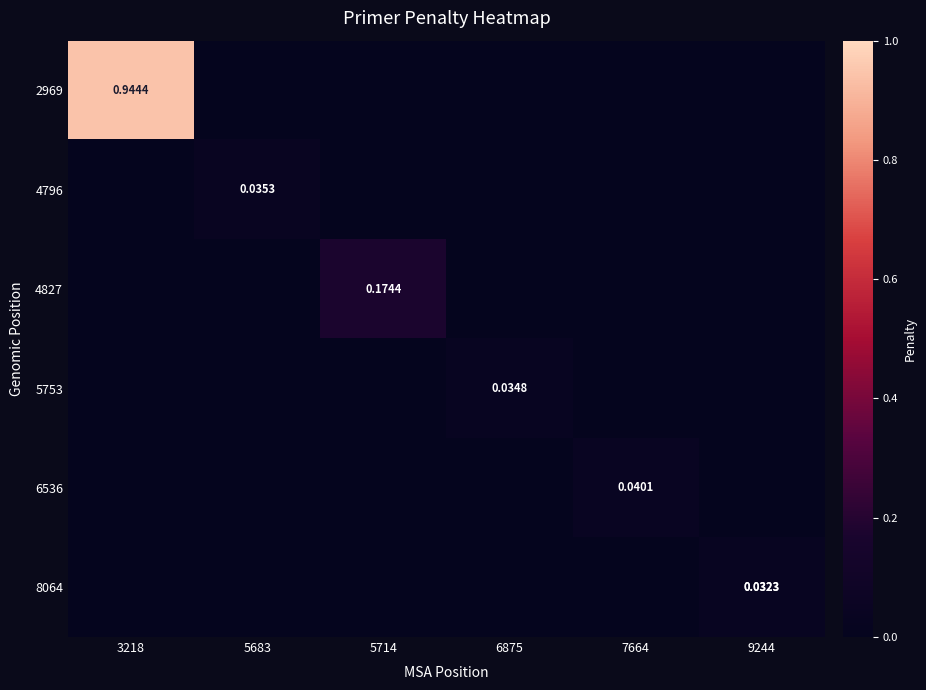

Which series has the largest range (max minus min)?

2969